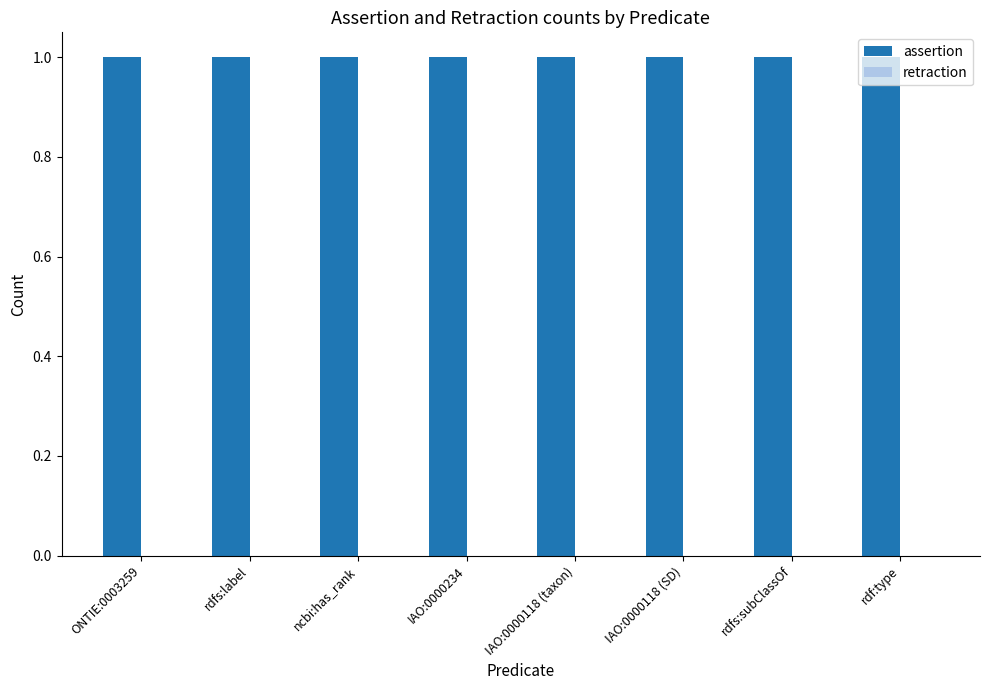

Does the chart contain any negative values?

No